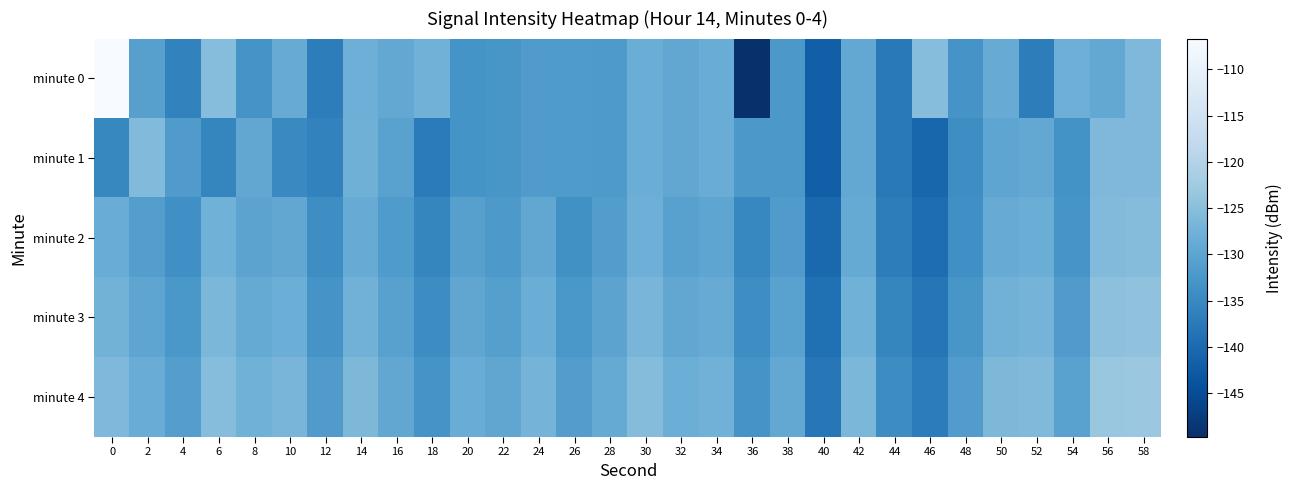

Count the number of categories in the chart.

30